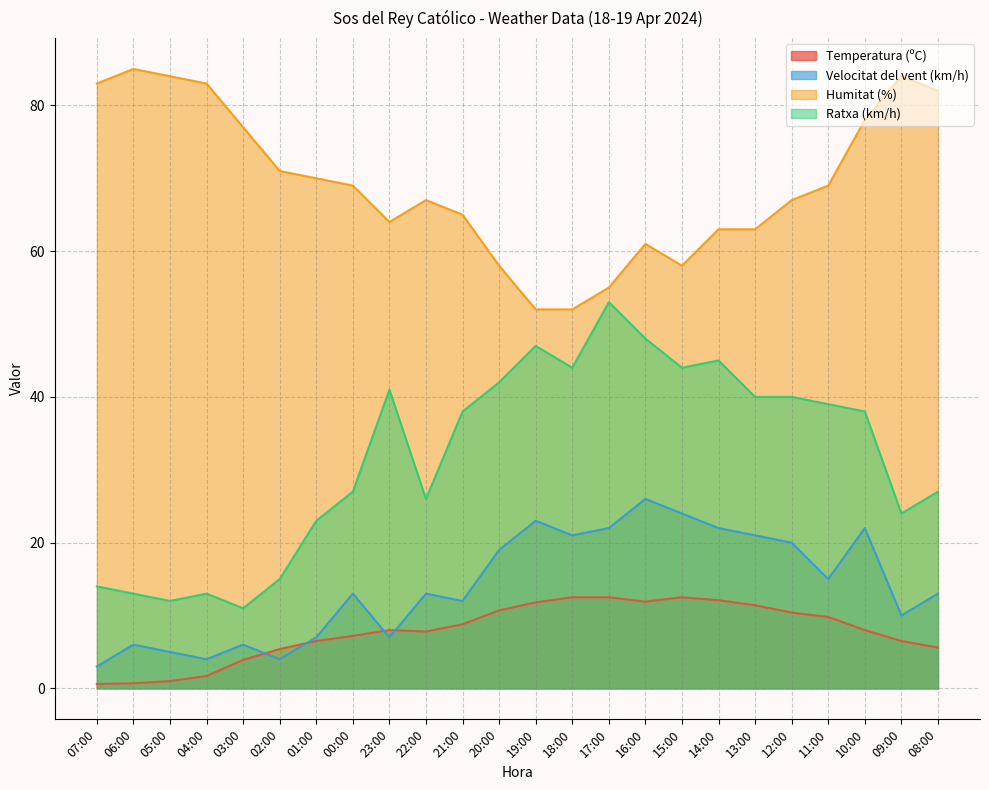

Rank the series at 11:00 from highest to lowest value.

Humitat (%), Ratxa (km/h), Velocitat del vent (km/h), Temperatura (ºC)